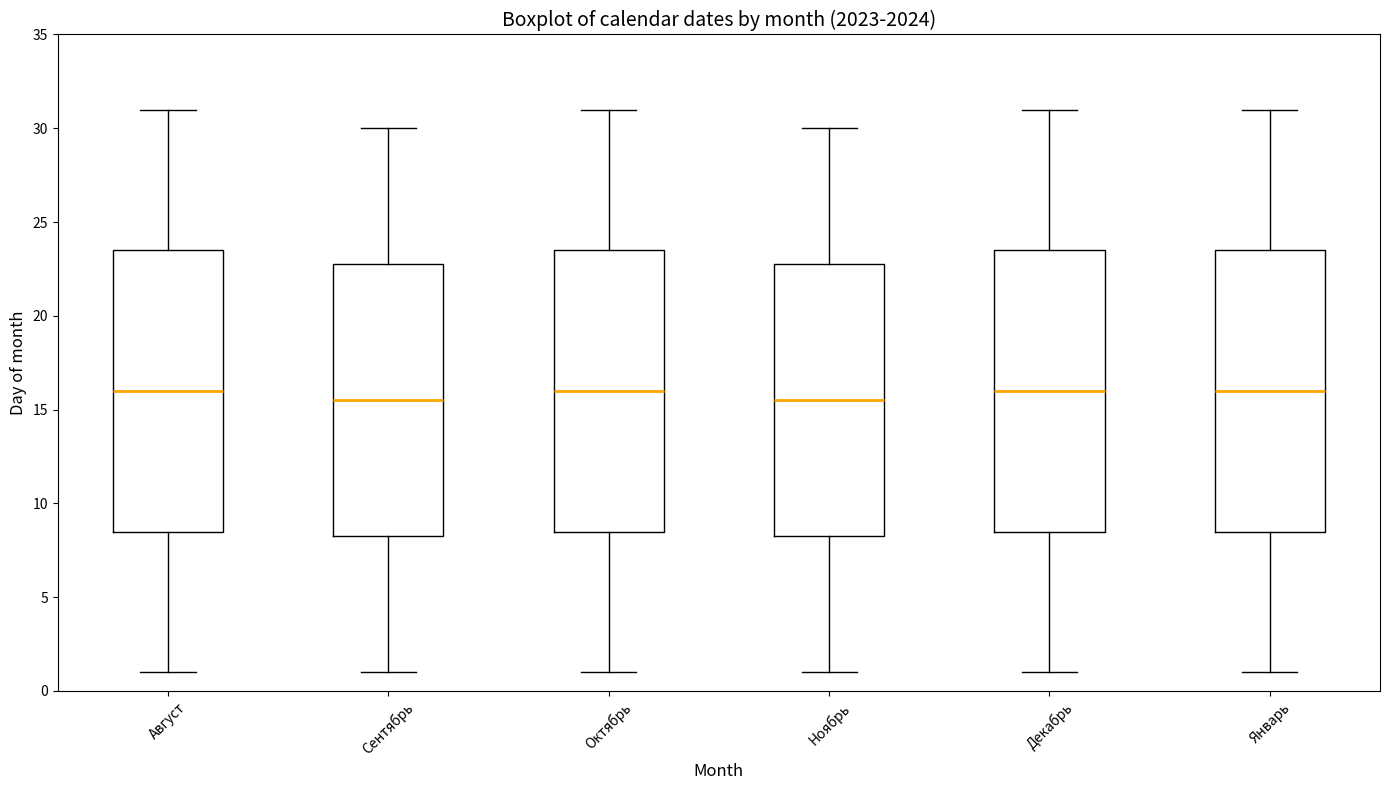

Reading left to right, read every box against the y-axis: the position of its median line, the range the box covers, and the ends of its whiskers. The values are not printed on the chart, so give them approximately, as read against the axis.

Август: median 16.0, box 8.5 to 23.5, whiskers 1.0 to 31.0
Сентябрь: median 15.5, box 8.5 to 23.0, whiskers 1.0 to 30.0
Октябрь: median 16.0, box 8.5 to 23.5, whiskers 1.0 to 31.0
Ноябрь: median 15.5, box 8.5 to 23.0, whiskers 1.0 to 30.0
Декабрь: median 16.0, box 8.5 to 23.5, whiskers 1.0 to 31.0
Январь: median 16.0, box 8.5 to 23.5, whiskers 1.0 to 31.0